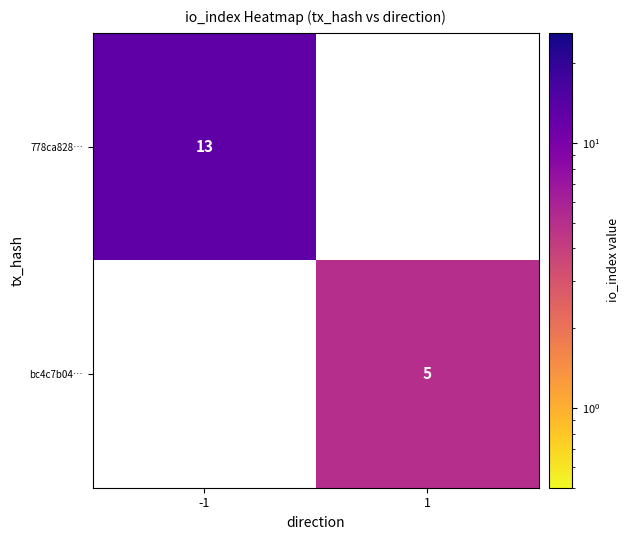

The bc4c7b04… series shows 5 at 1. True or false?

True